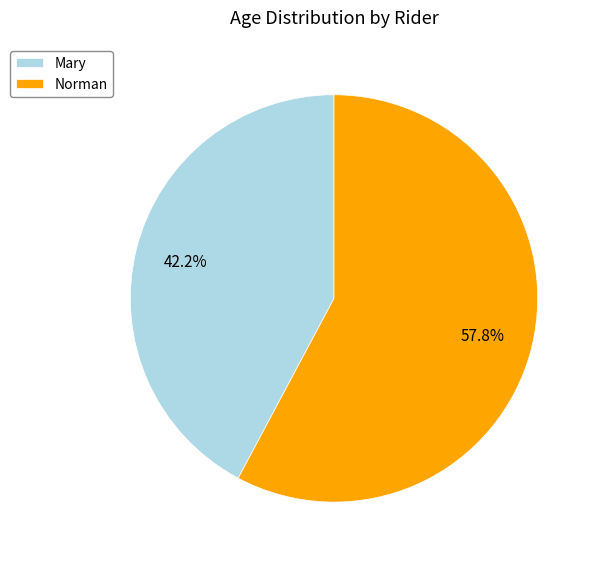

How much of the chart is everything except Norman?

42.2%